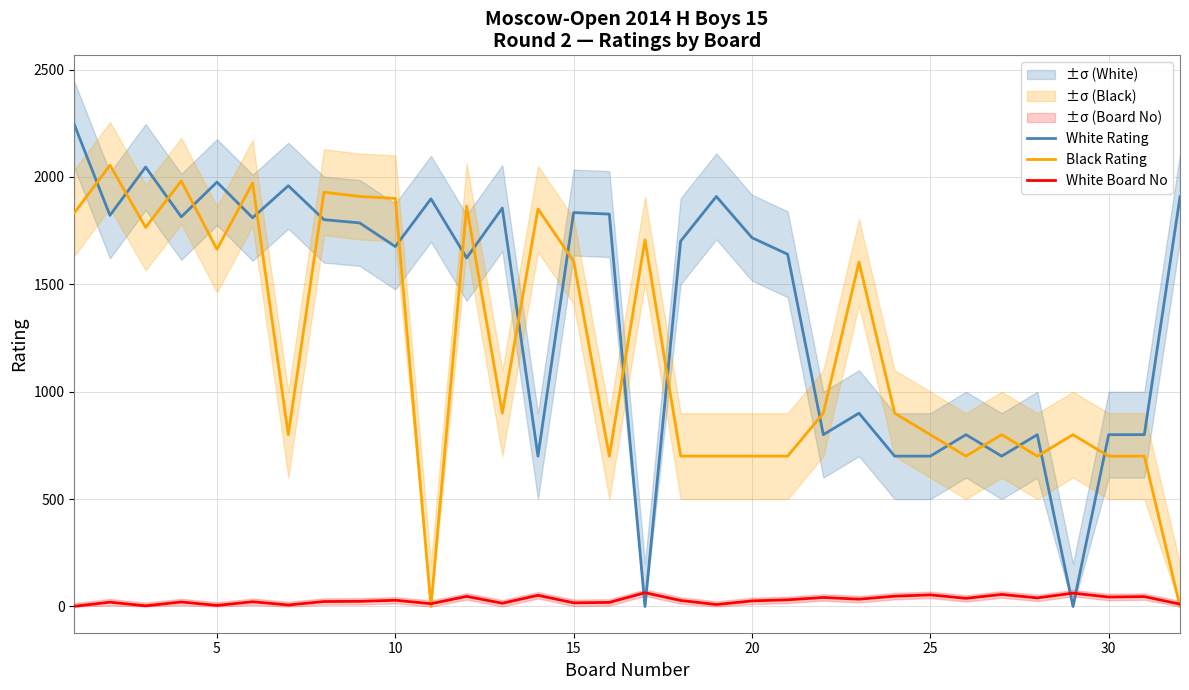

Reading right to left, extract all data points from this chart.

White Rating: 1907	800	800	0	800	700	800	700	700	900	800	1640	1717	1909	1701	0	1827	1834	700	1855	1623	1898	1676	1786	1801	1959	1810	1976	1814	2046	1821	2244
Black Rating: 0	700	700	800	700	800	700	800	900	1604	900	700	700	700	700	1707	700	1608	1851	900	1864	0	1900	1909	1929	800	1972	1663	1981	1765	2055	1832
White Board No: 11	46	44	62	40	56	38	54	48	34	42	31	26	9	28	64	19	17	52	15	47	13	29	24	23	7	22	5	21	3	20	1